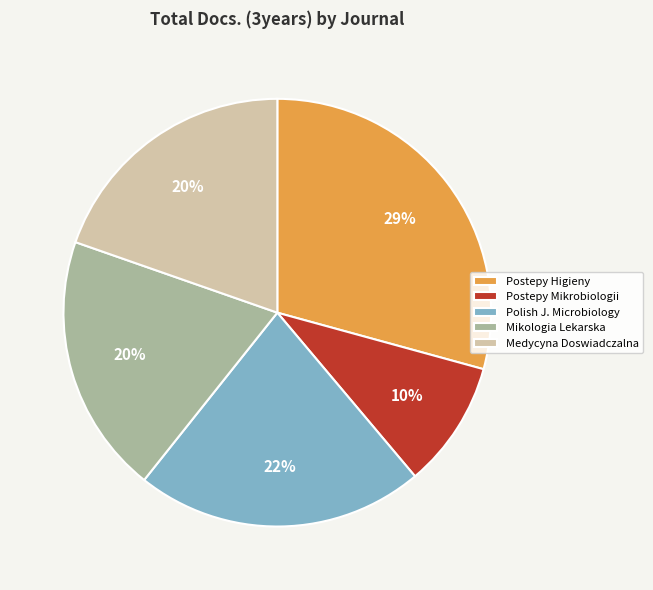

To the nearest percent, what is the combined percentage of Postepy Higieny and Mikologia Lekarska?

49%